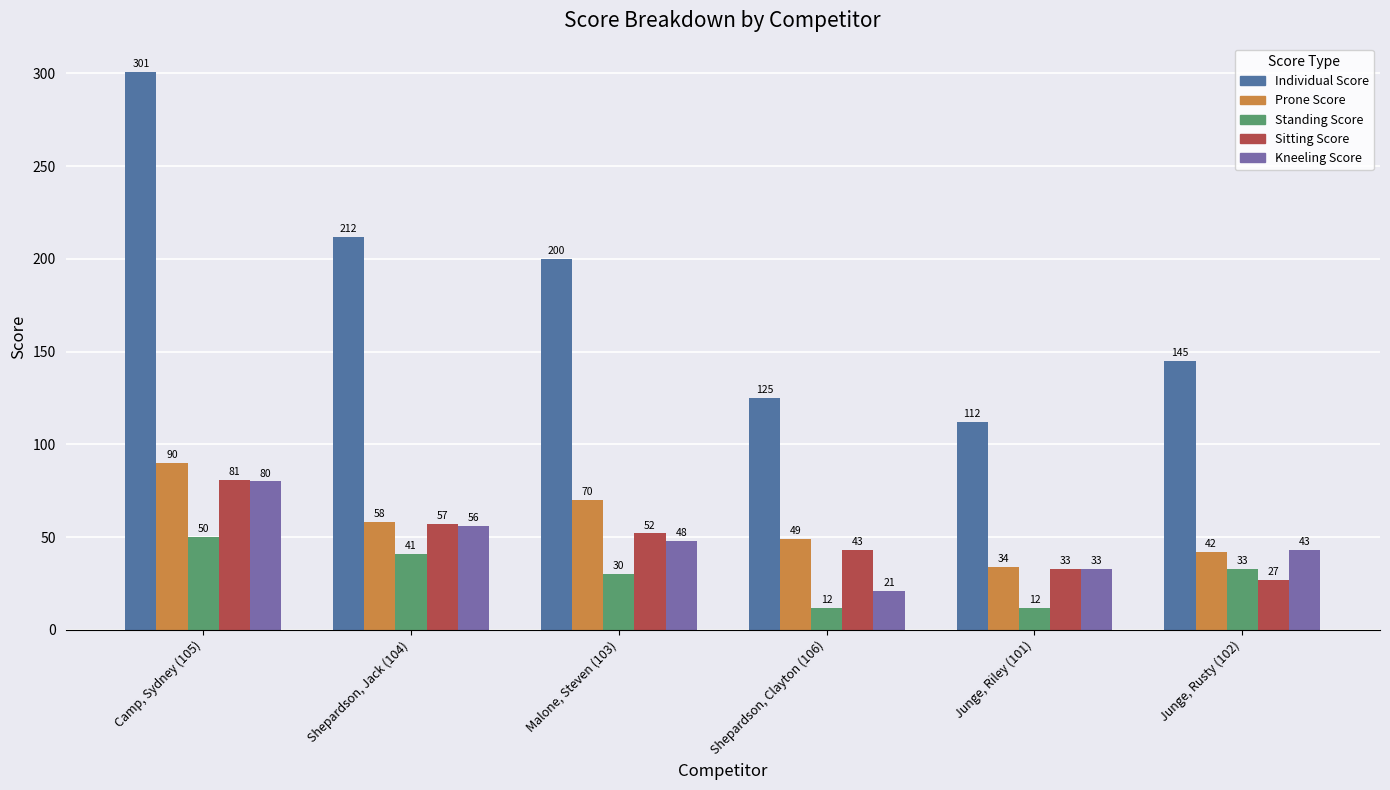

Where is Sitting Score nearest to the value 54?

Malone, Steven (103)